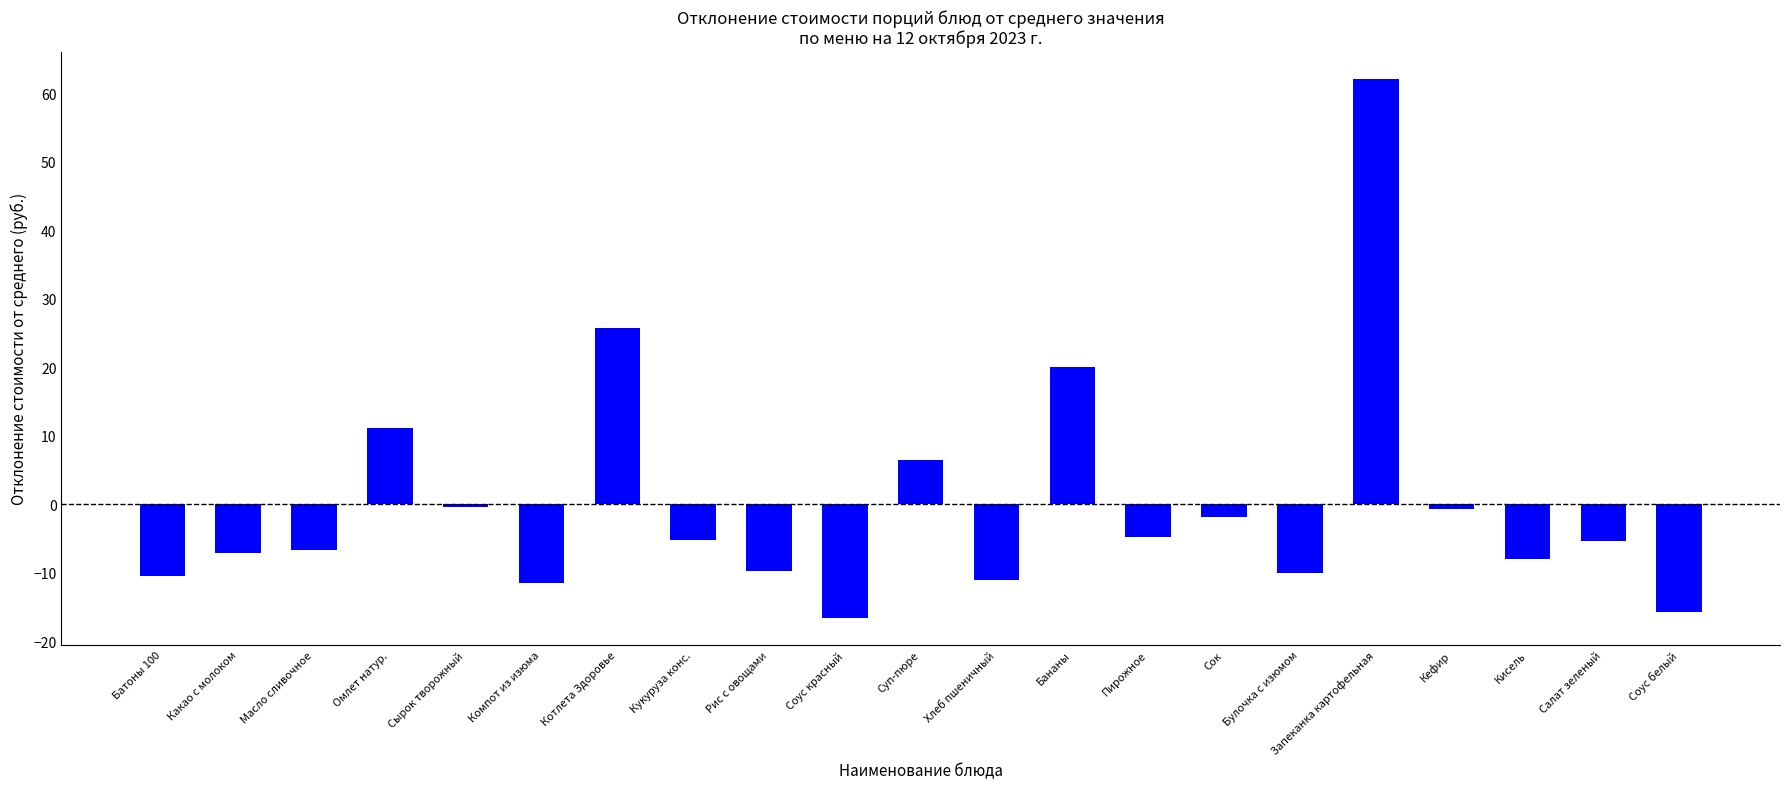

What is the value of the 7th bar from the left?

25.8